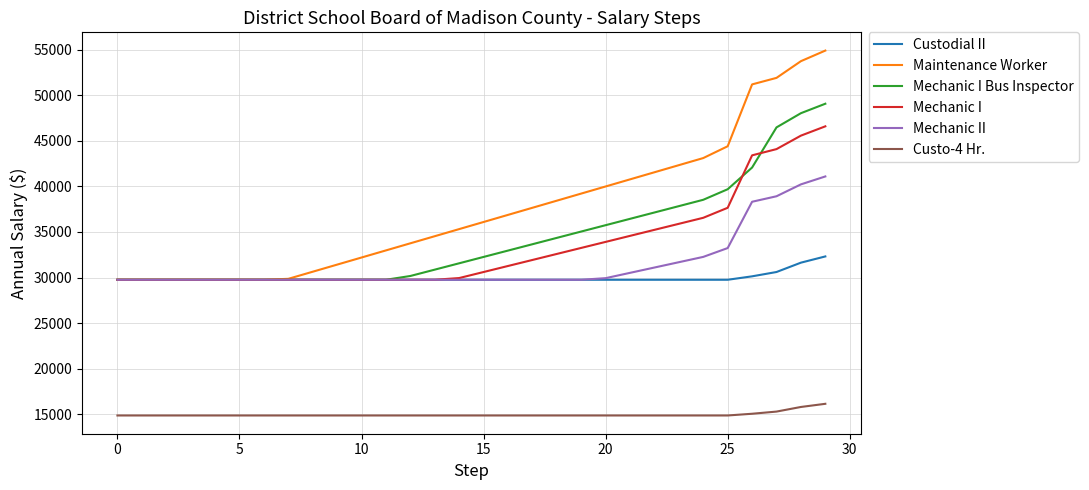

Which series has the largest range (max minus min)?

Maintenance Worker